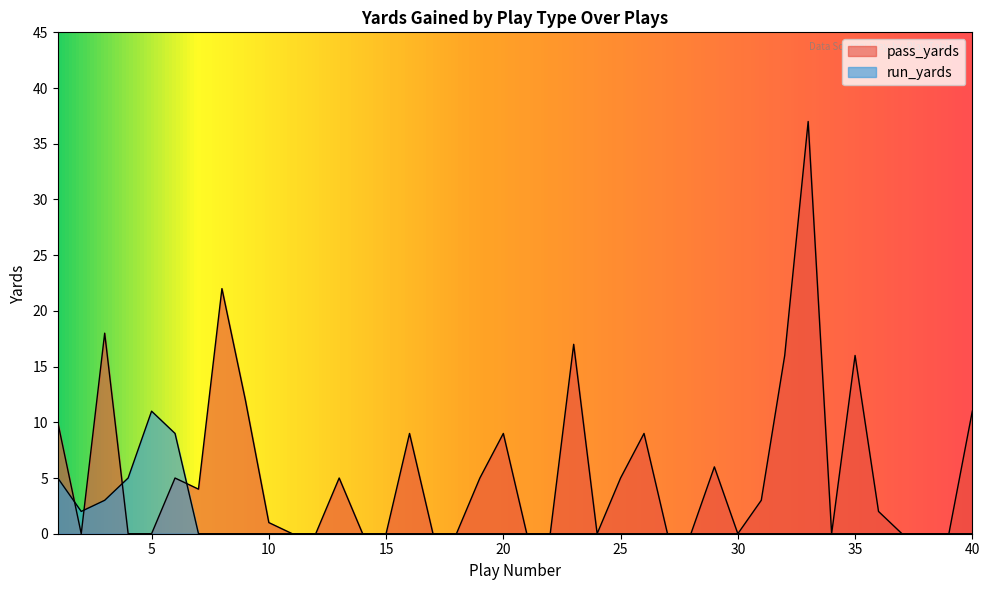

True or false: run_yards has more than 2 points higher than both neighbors.

False